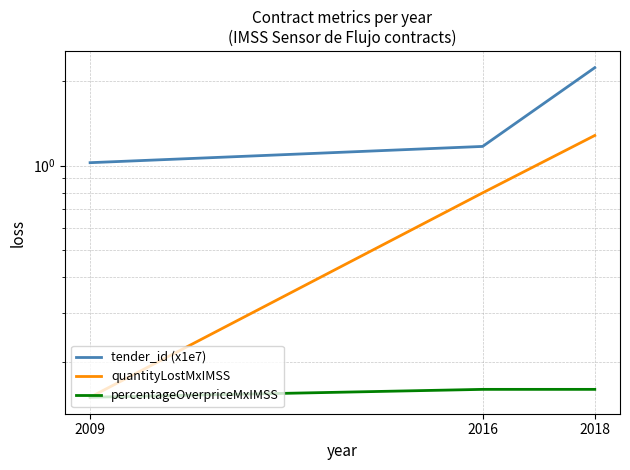

What are all the series names shown in the legend?

tender_id (x1e7), quantityLostMxIMSS, percentageOverpriceMxIMSS